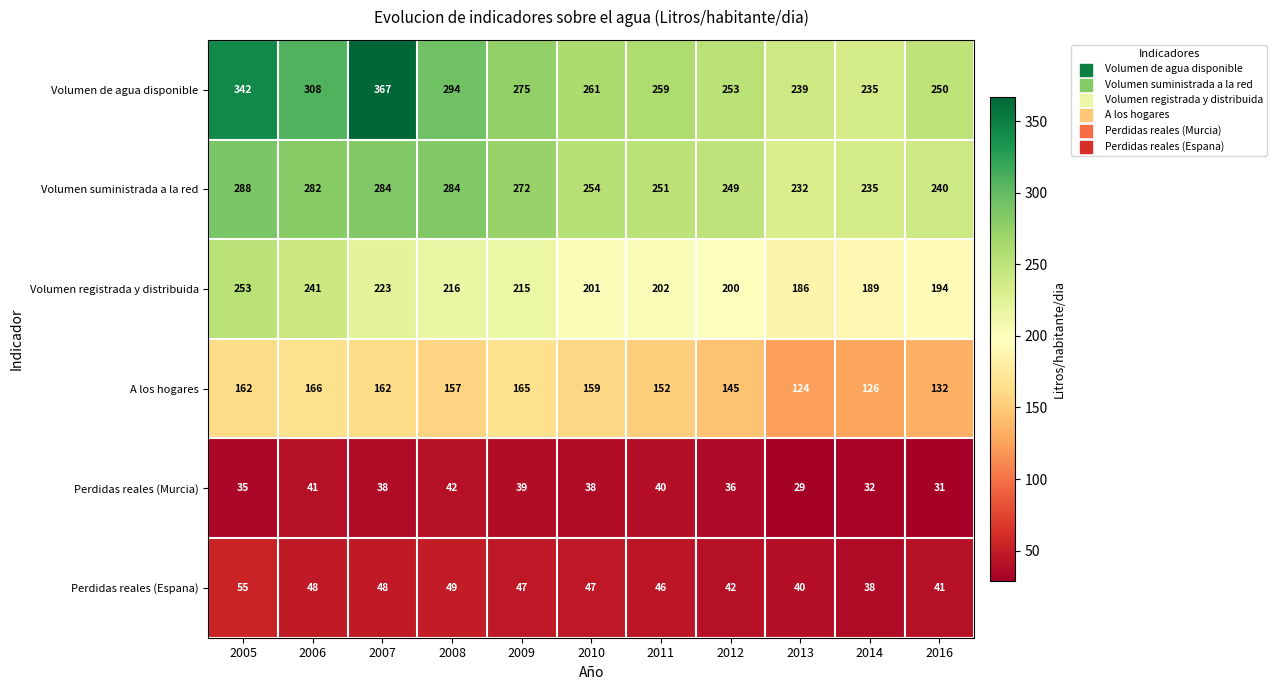

The value of Volumen de agua disponible at 2007 is 367. True or false?

True